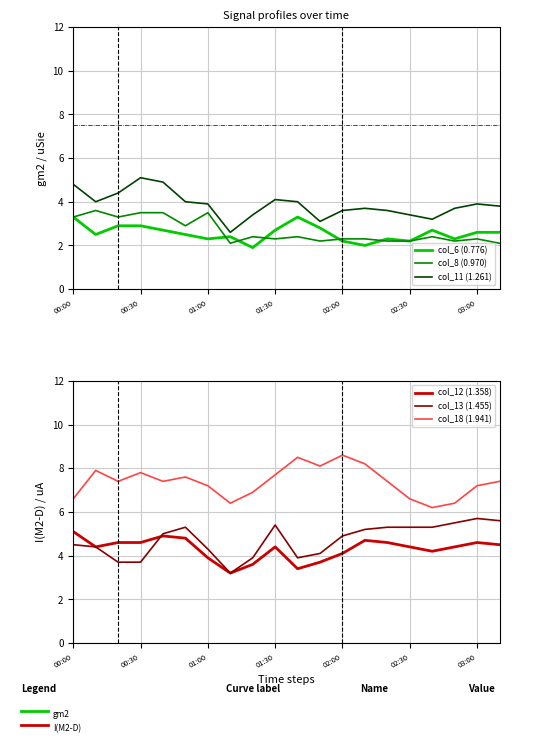

How many values in the col_12 (1.358) series exceed 4?

15